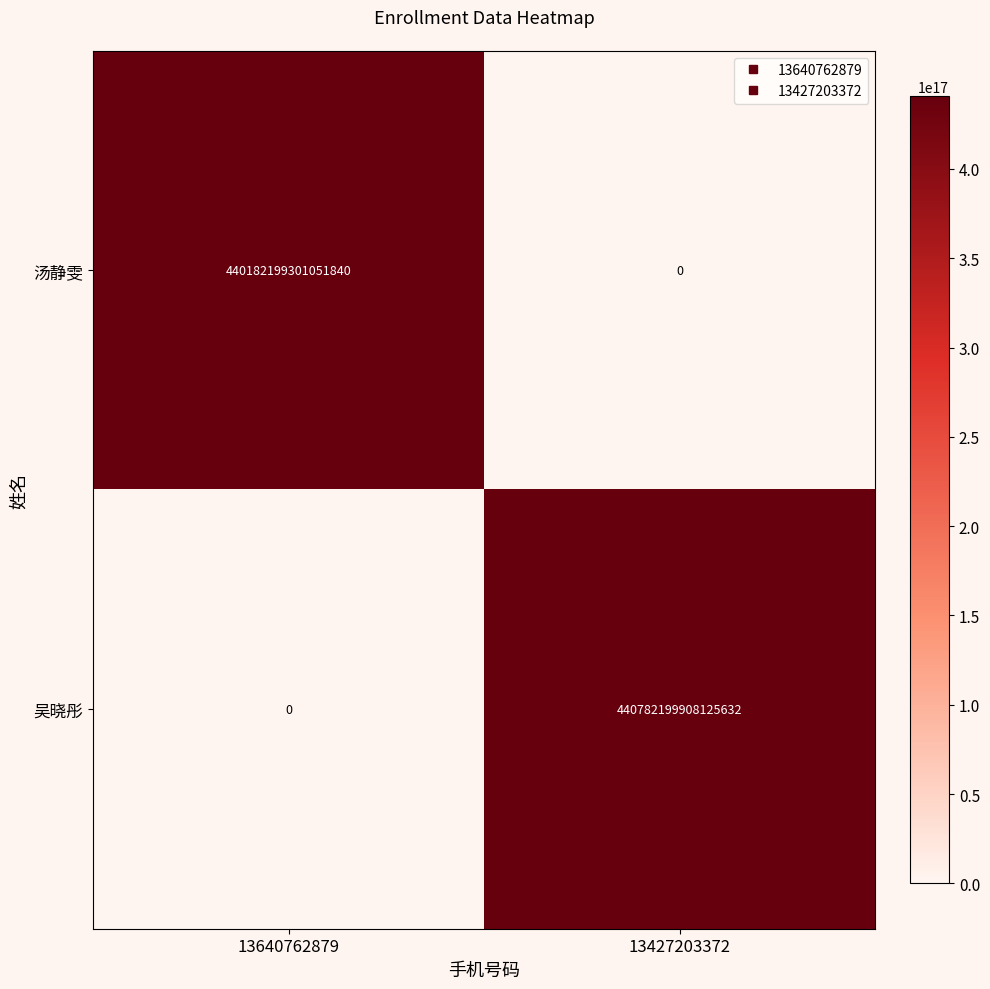

How many series are shown in this chart?

2